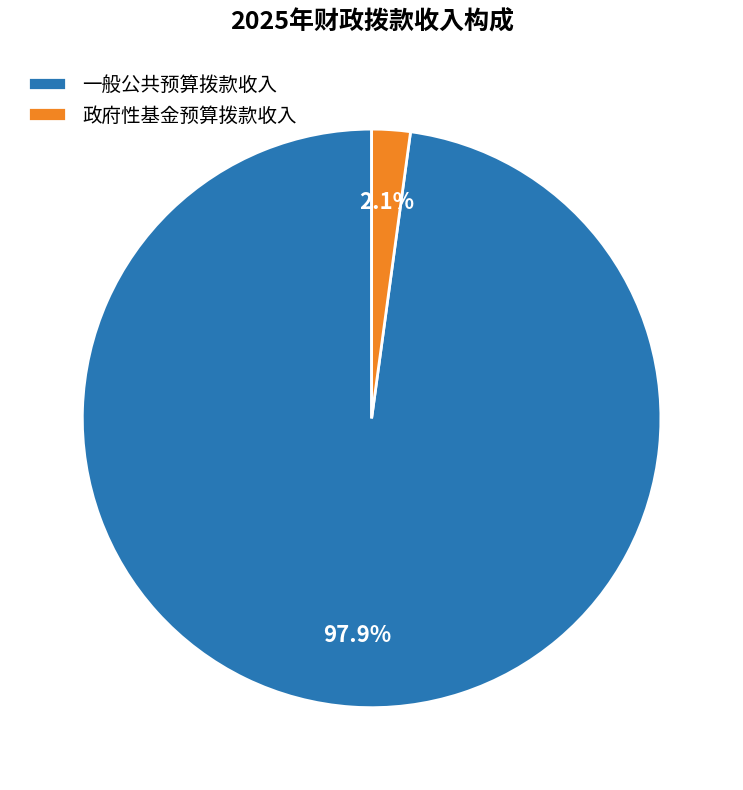

What percentage is NOT represented by 政府性基金预算拨款收入?

97.9%